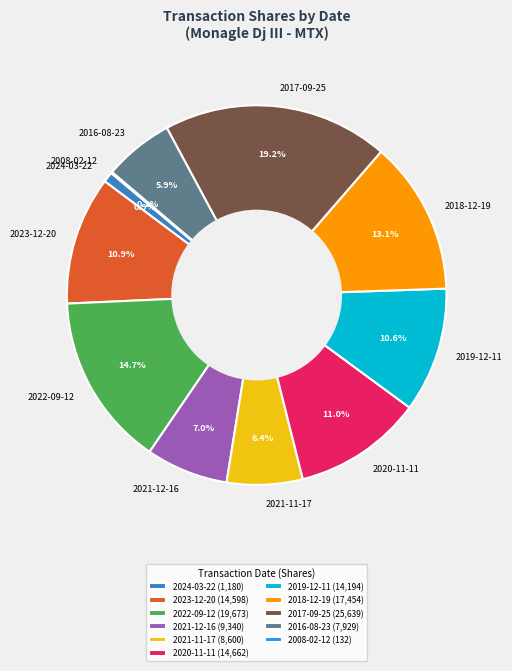

What is the total percentage of 2021-11-17 and 2024-03-22?

7.3%